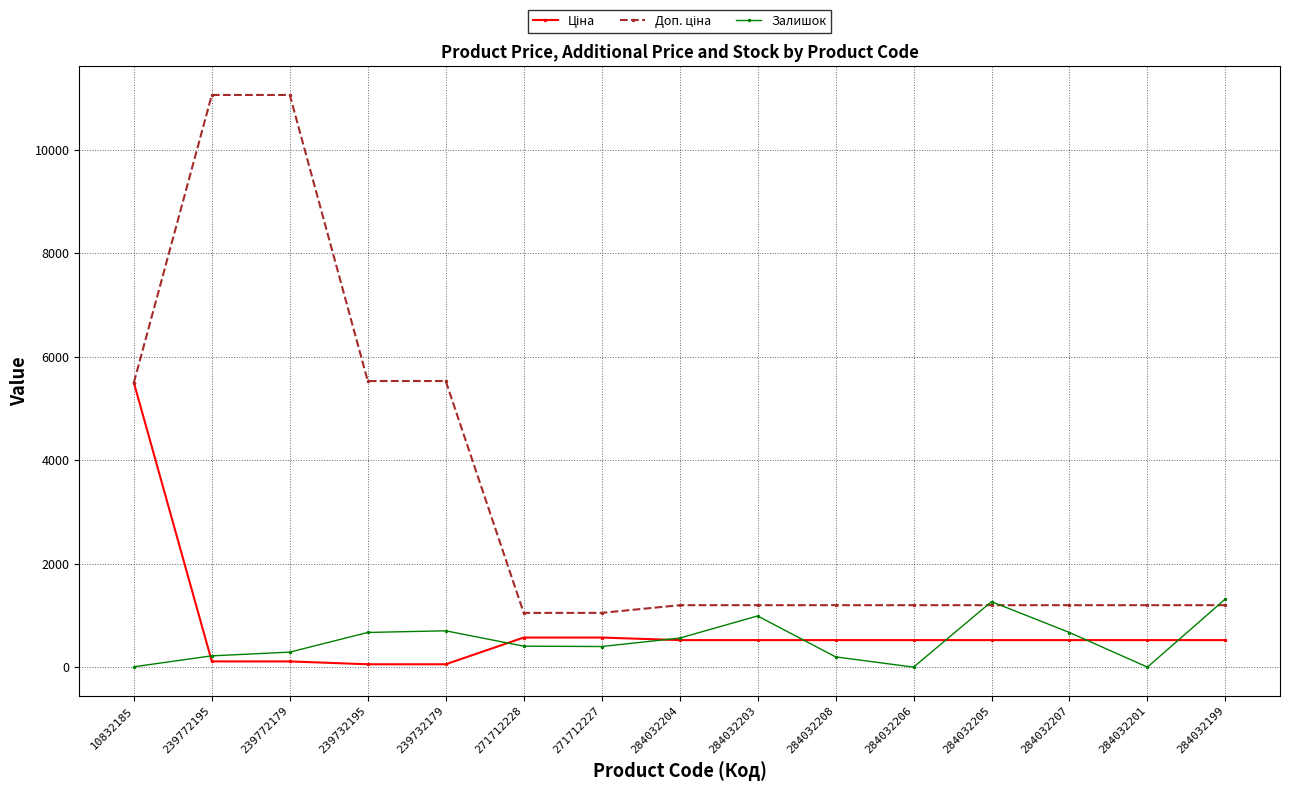

True or false: Залишок has a value of 7.0 at 10832185.

True